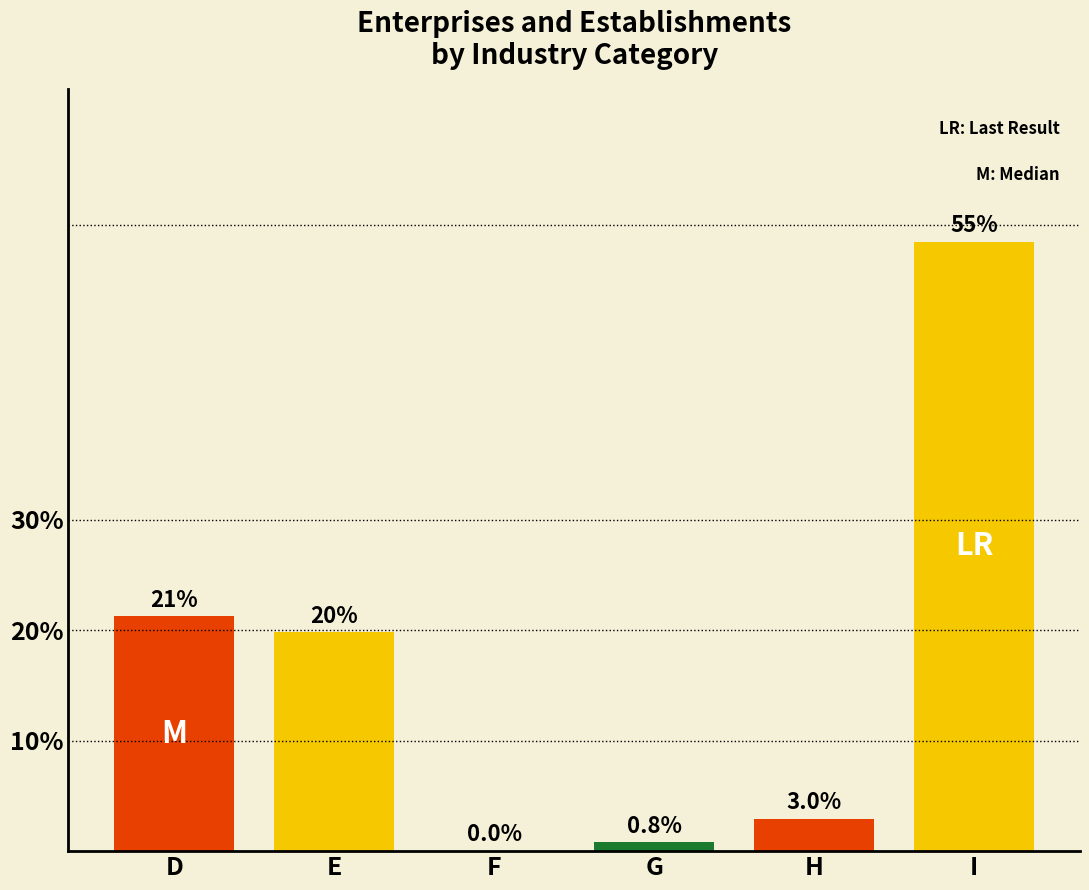

What is the sum of all values?

100.0